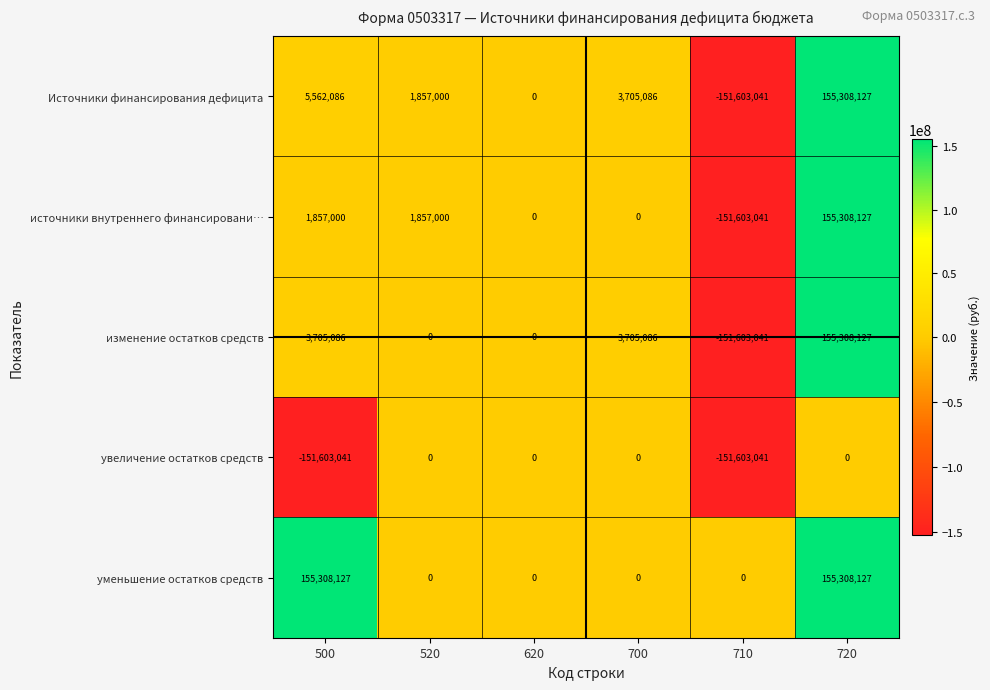

Reading right to left, what are all the values shown in this chart?

Источники финансирования дефицита: 155308127	-151603041	3705086	0	1857000	5562086
источники внутреннего финансировани…: 155308127	-151603041	0	0	1857000	1857000
изменение остатков средств: 155308127	-151603041	3705086	0	0	3705086
увеличение остатков средств: 0	-151603041	0	0	0	-151603041
уменьшение остатков средств: 155308127	0	0	0	0	155308127